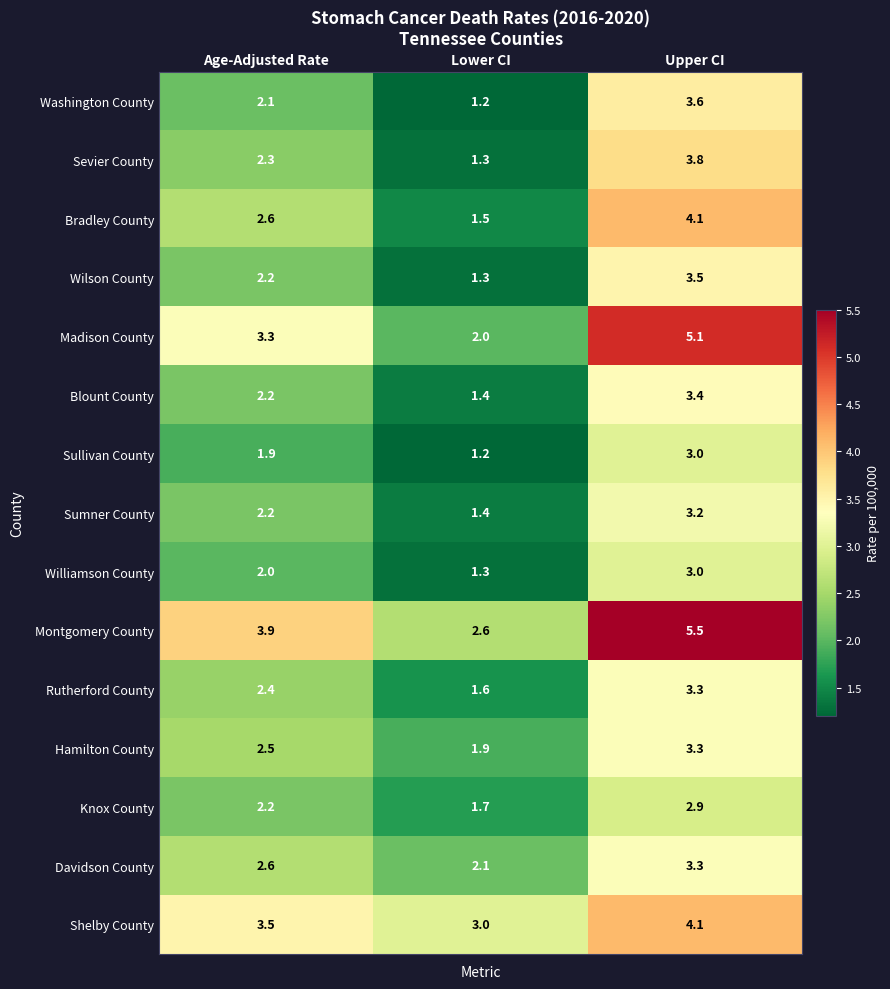

Where is Sevier County nearest to the value 2?

Age-Adjusted Rate